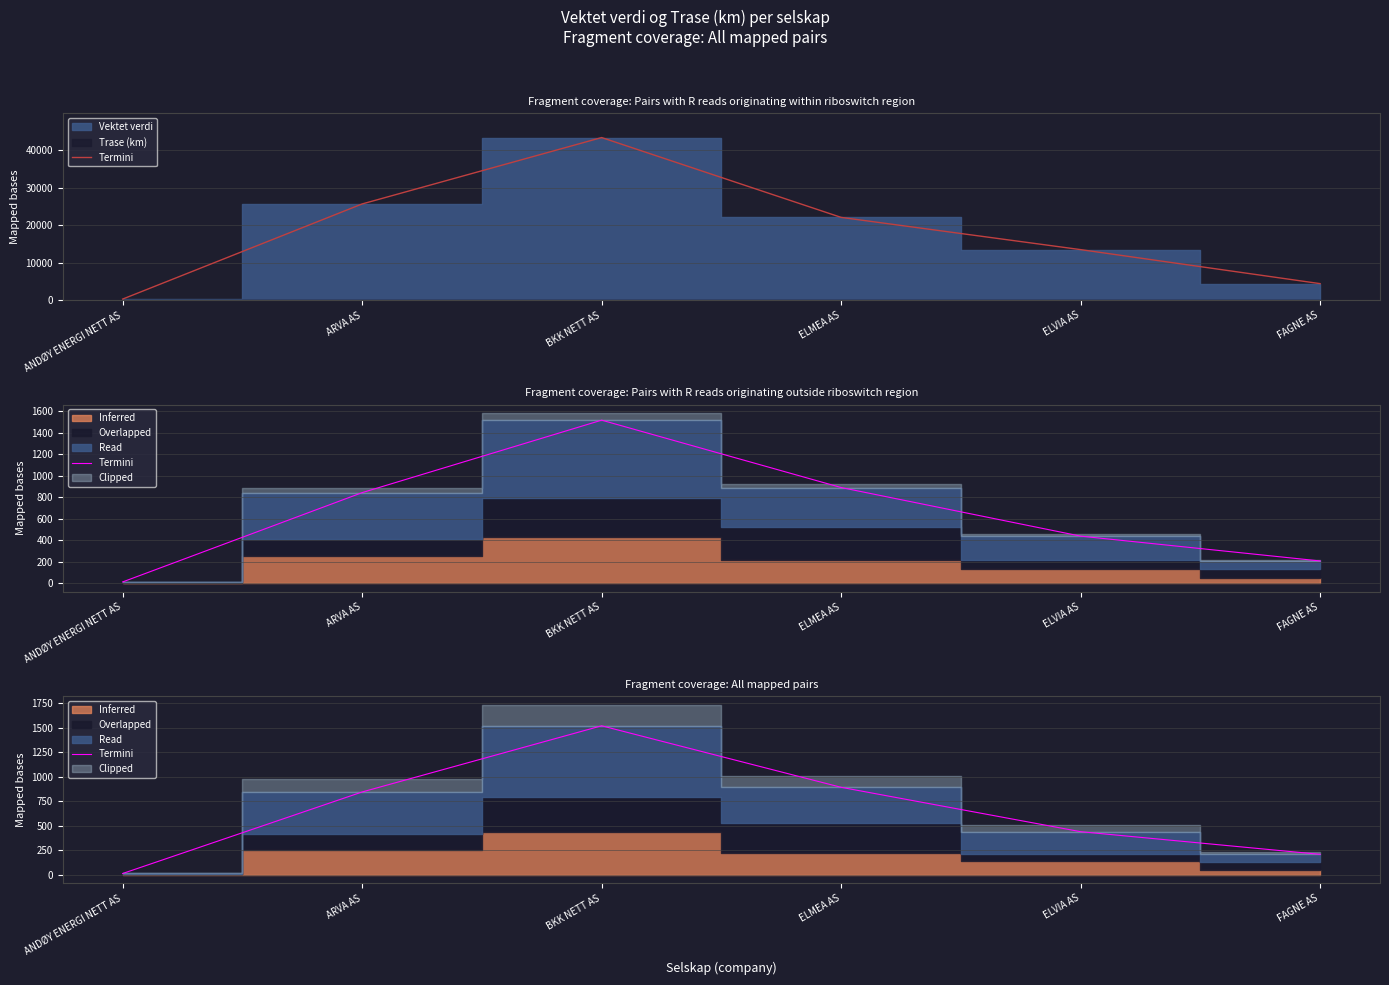

Is it true that the value at FAGNE AS is 139.5?

False